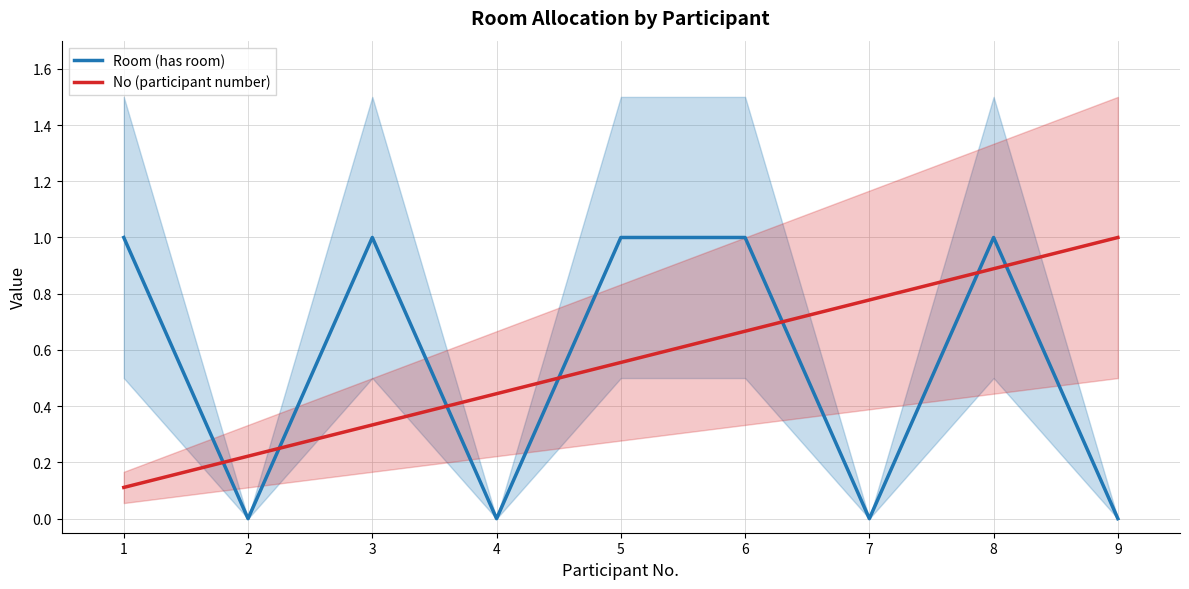

What is the average value of the Room (has room) series?

0.6